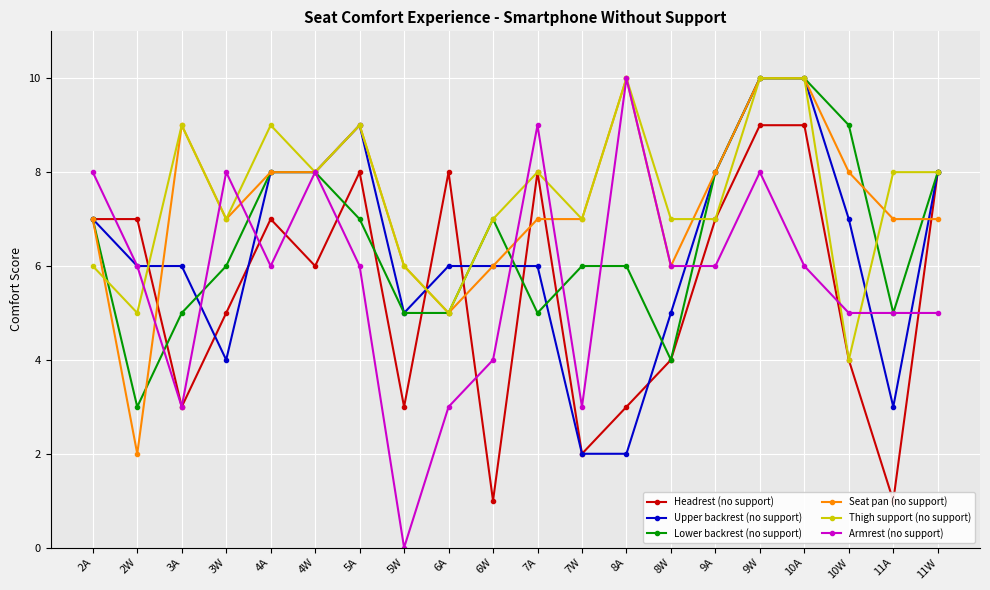

At which category does Thigh support (no support) reach its first local peak?

3A